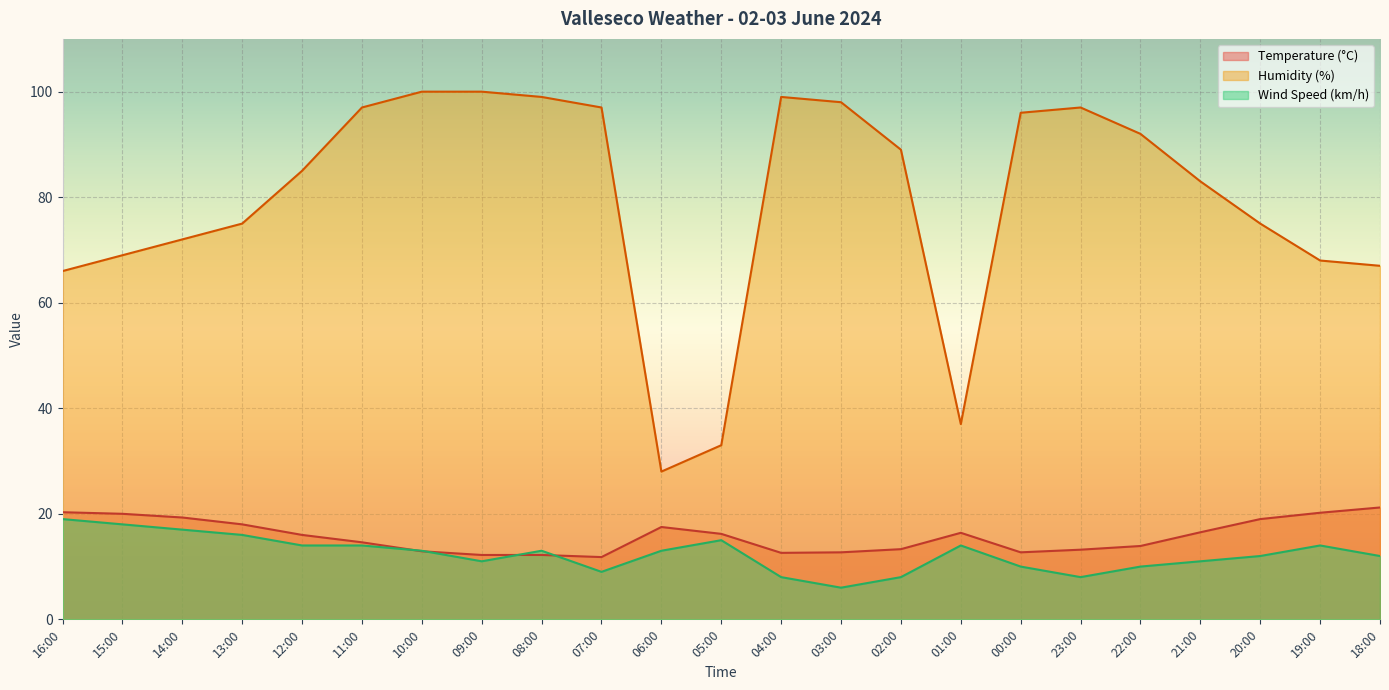

What is the total value across all series at 18:00?

100.2